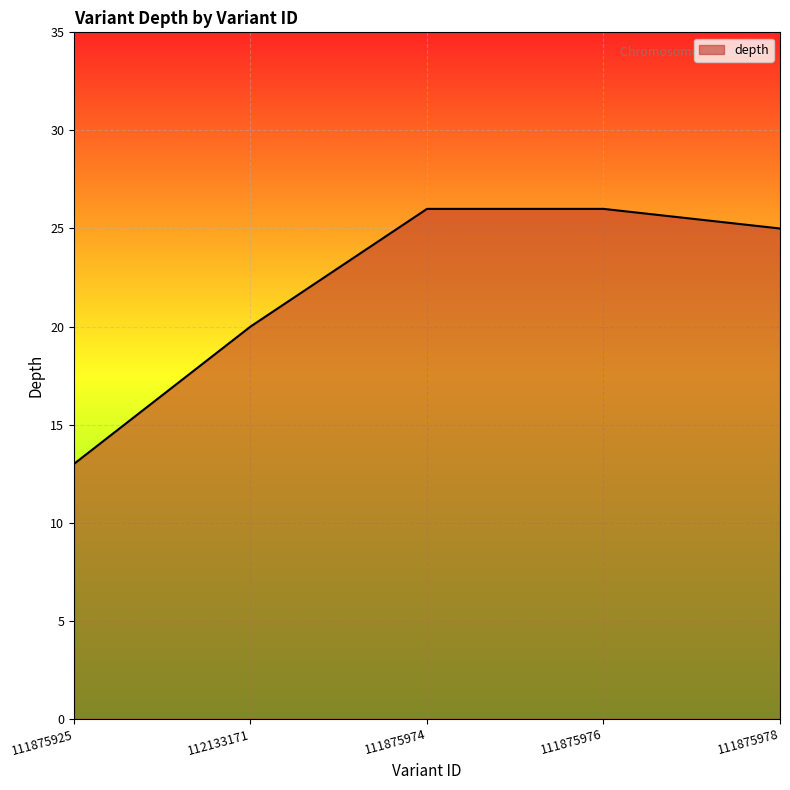

What position from the right is 111875974?

3